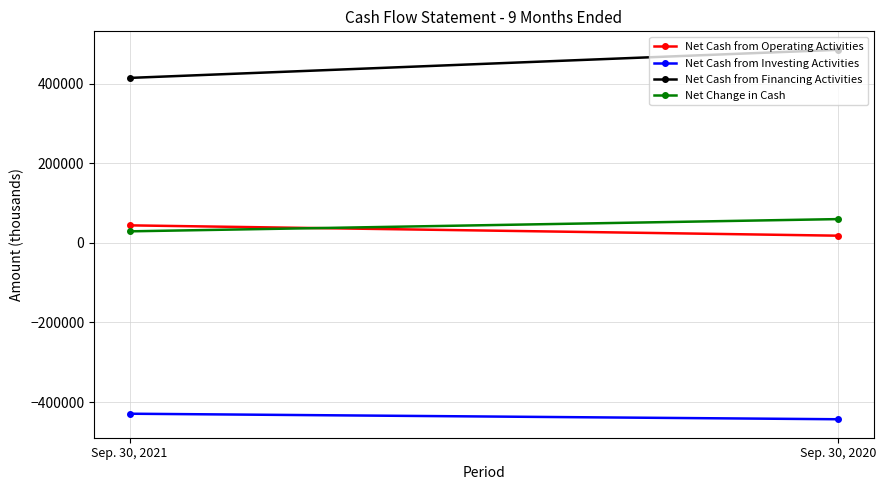

Reading right to left, extract all data points from this chart.

Net Cash from Operating Activities: Sep. 30, 2020=17923	Sep. 30, 2021=43871
Net Cash from Investing Activities: Sep. 30, 2020=-443084	Sep. 30, 2021=-429187
Net Cash from Financing Activities: Sep. 30, 2020=484736	Sep. 30, 2021=414143
Net Change in Cash: Sep. 30, 2020=59575	Sep. 30, 2021=28827